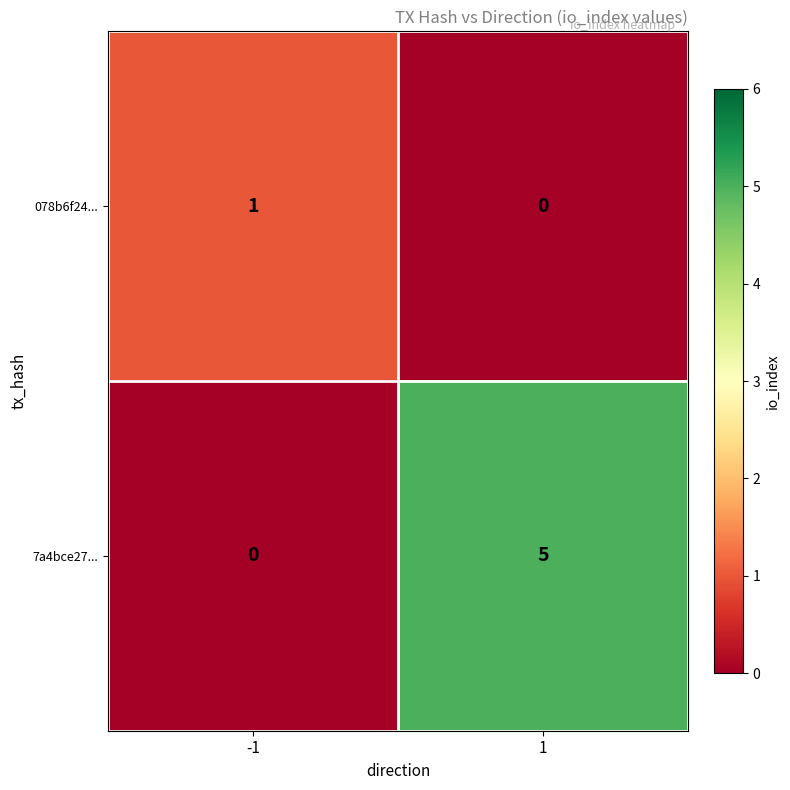

What is the spread (max minus min) of values at 1?

5